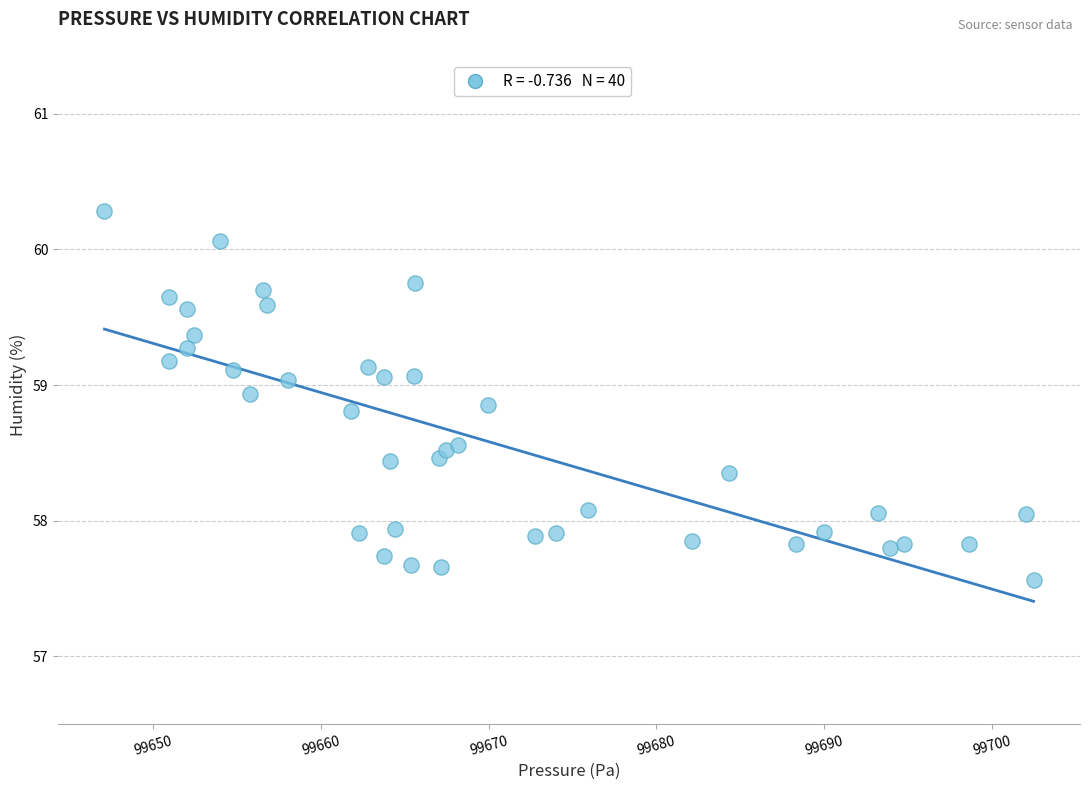

What is the range of Y values (max minus min)?

2.7